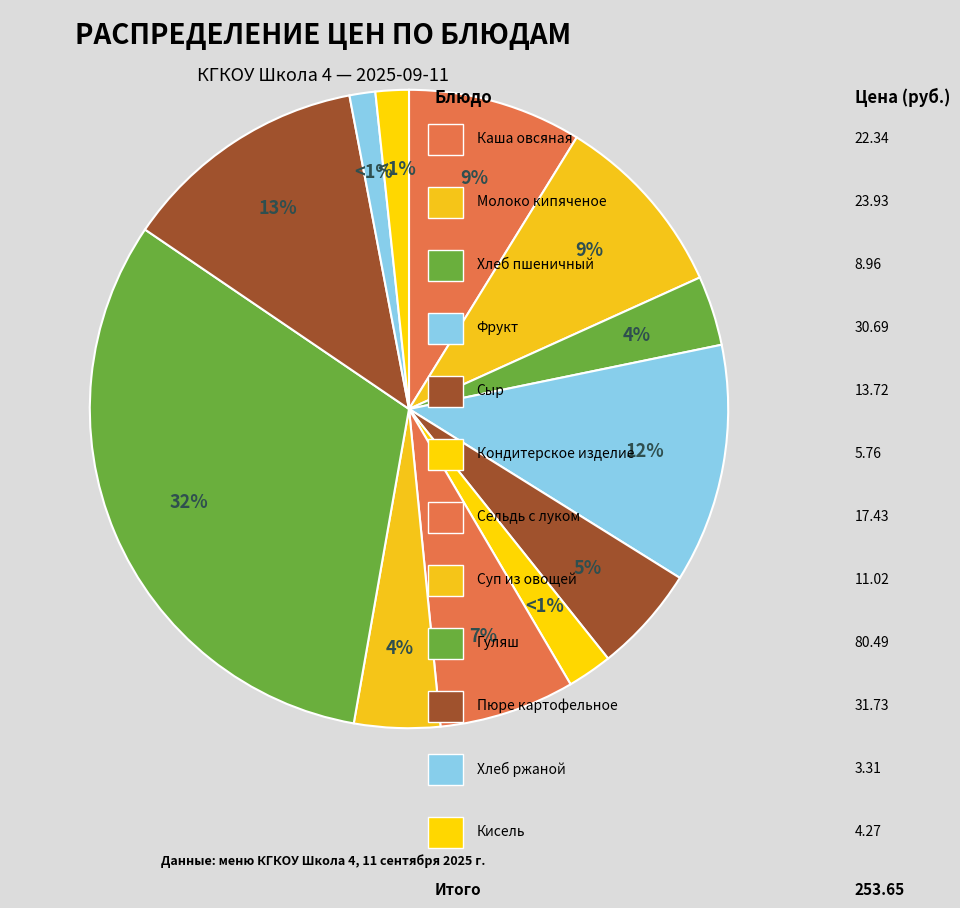

Do Сельдь с луком and Хлеб пшеничный together represent more than half of the pie?

No